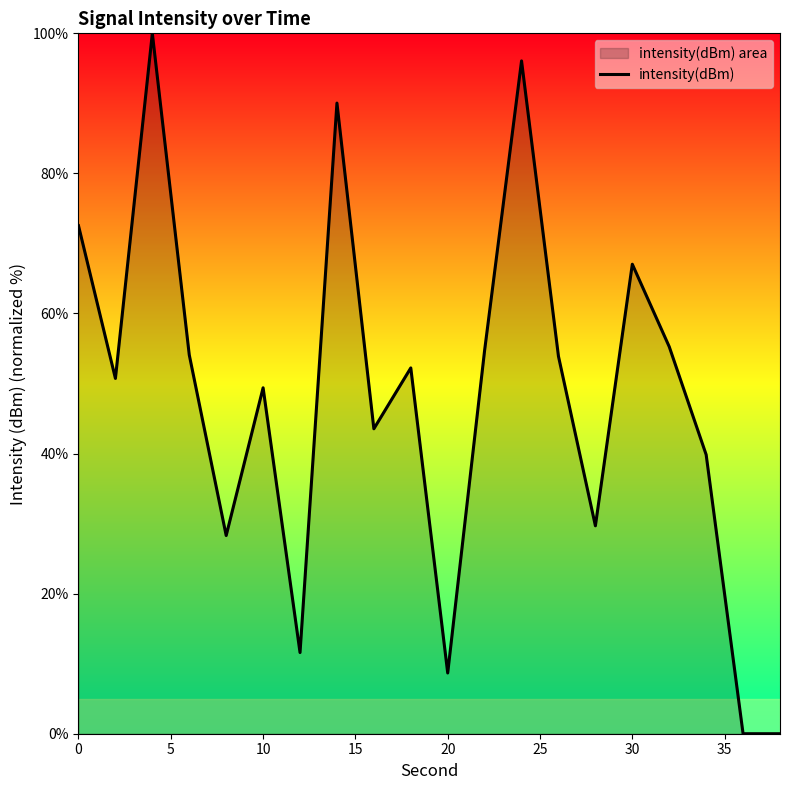

What is the difference between the maximum and minimum values?

100.0